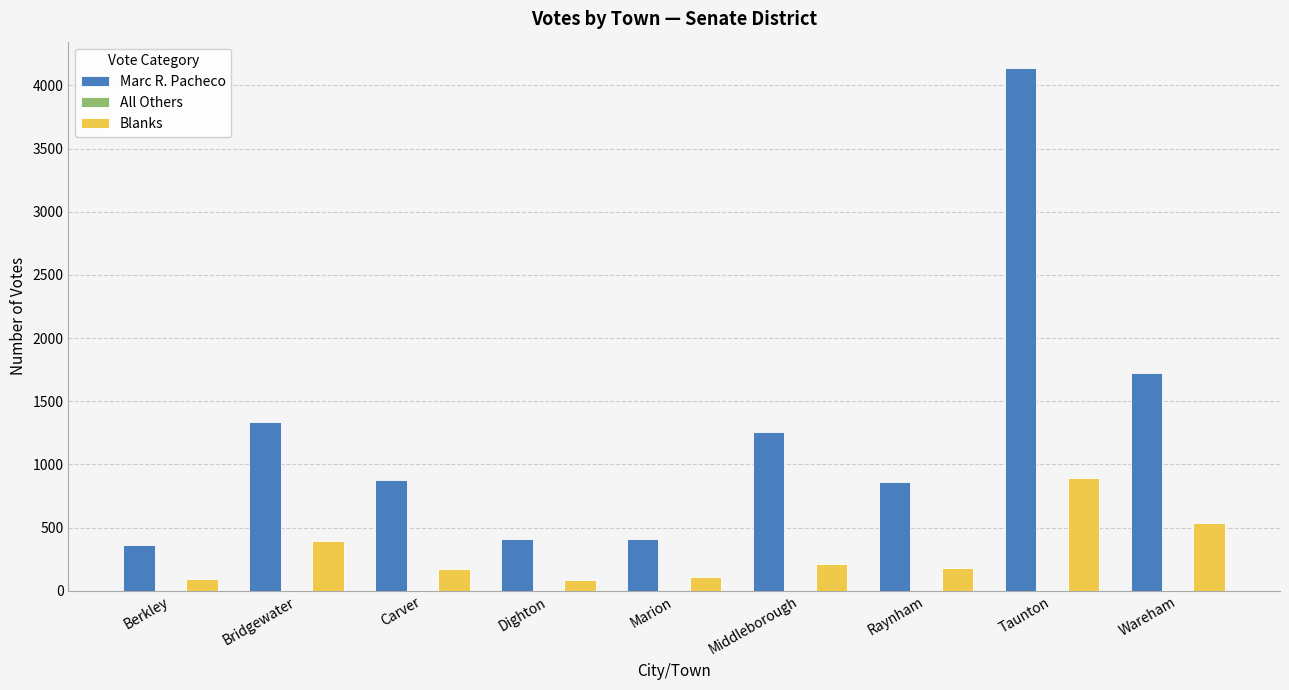

Where is Marc R. Pacheco nearest to the value 2252?

Wareham